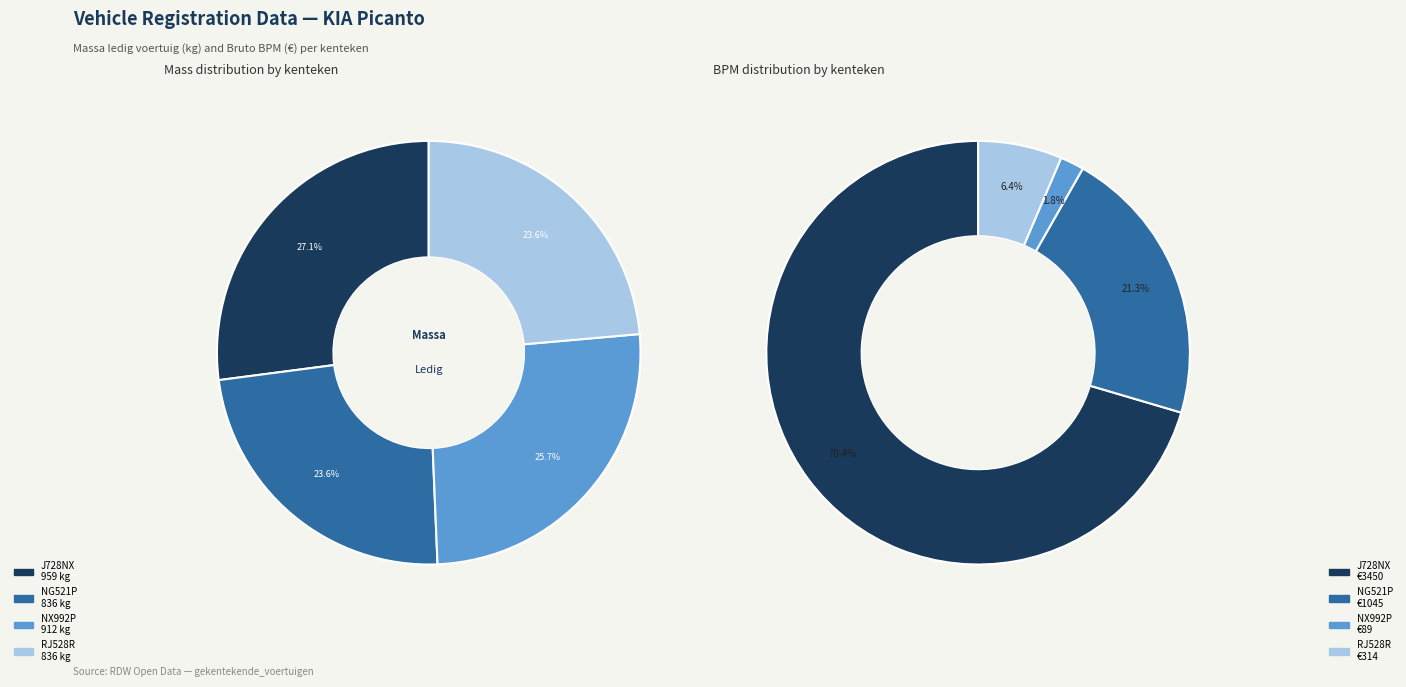

Is the sum of NG521P and J728NX greater than half?

Yes